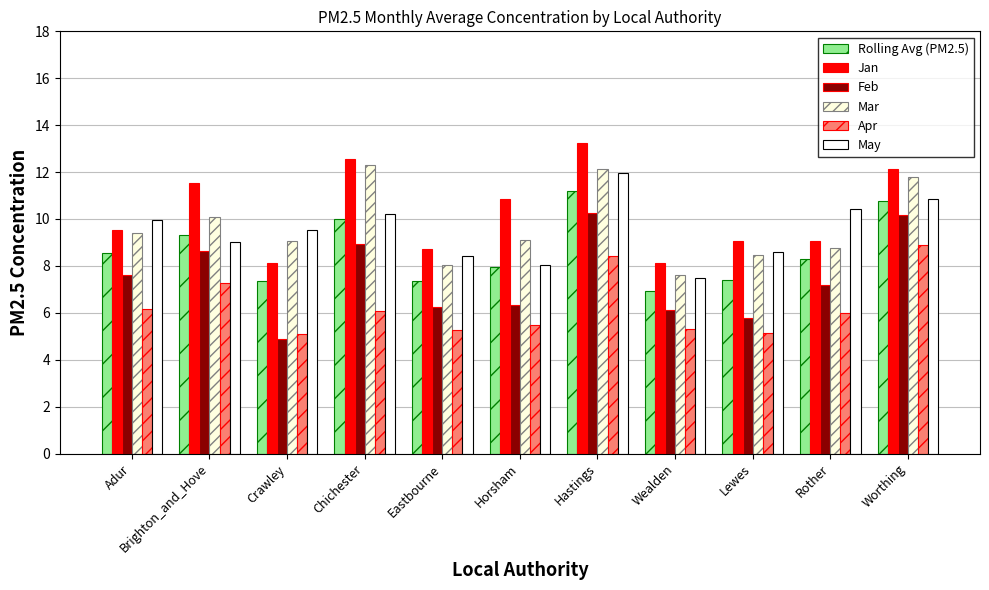

What is the spread (max minus min) of values at Rother?

4.4